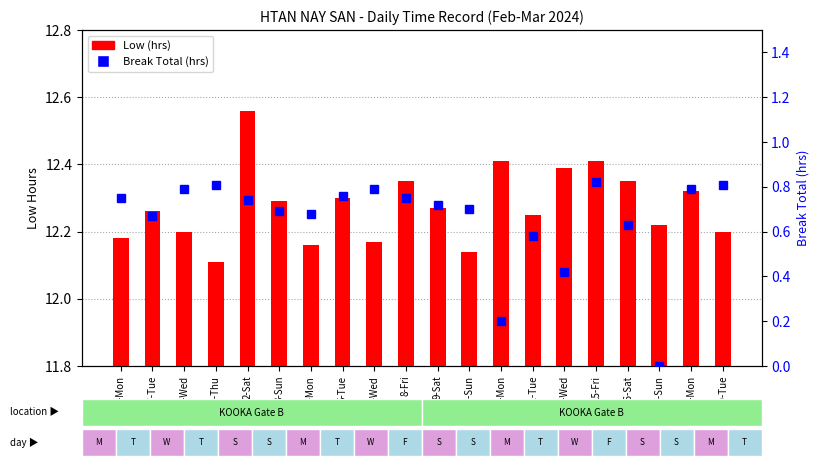

At which label does Break Total (hrs) reach its peak?

15-Fri